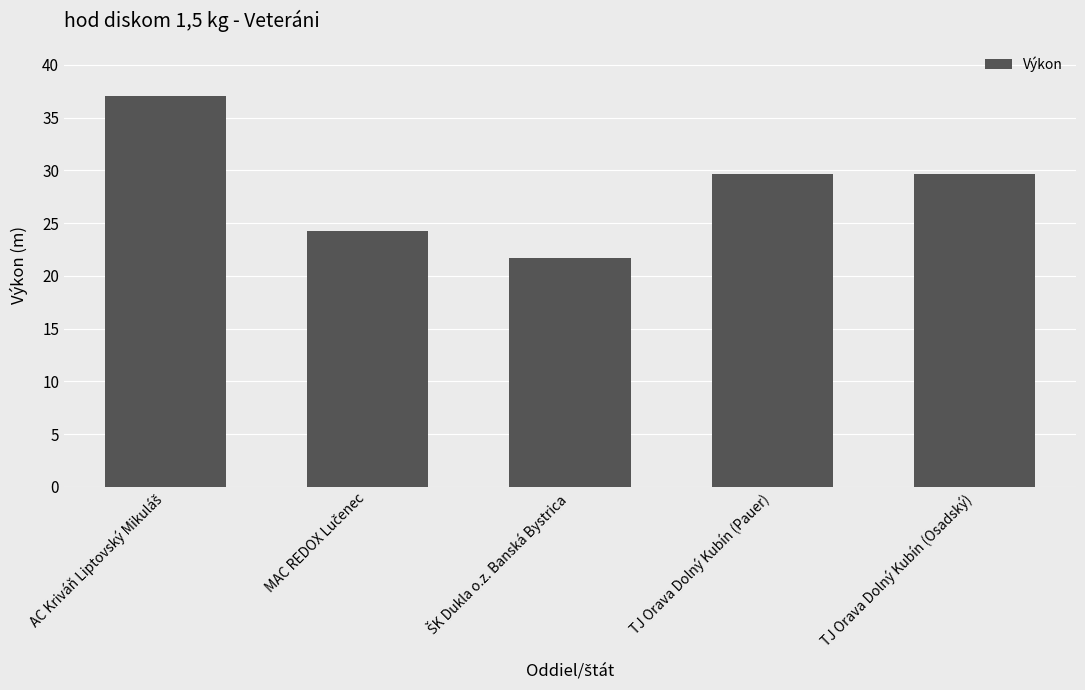

What is the difference between the maximum and second lowest values?

12.8